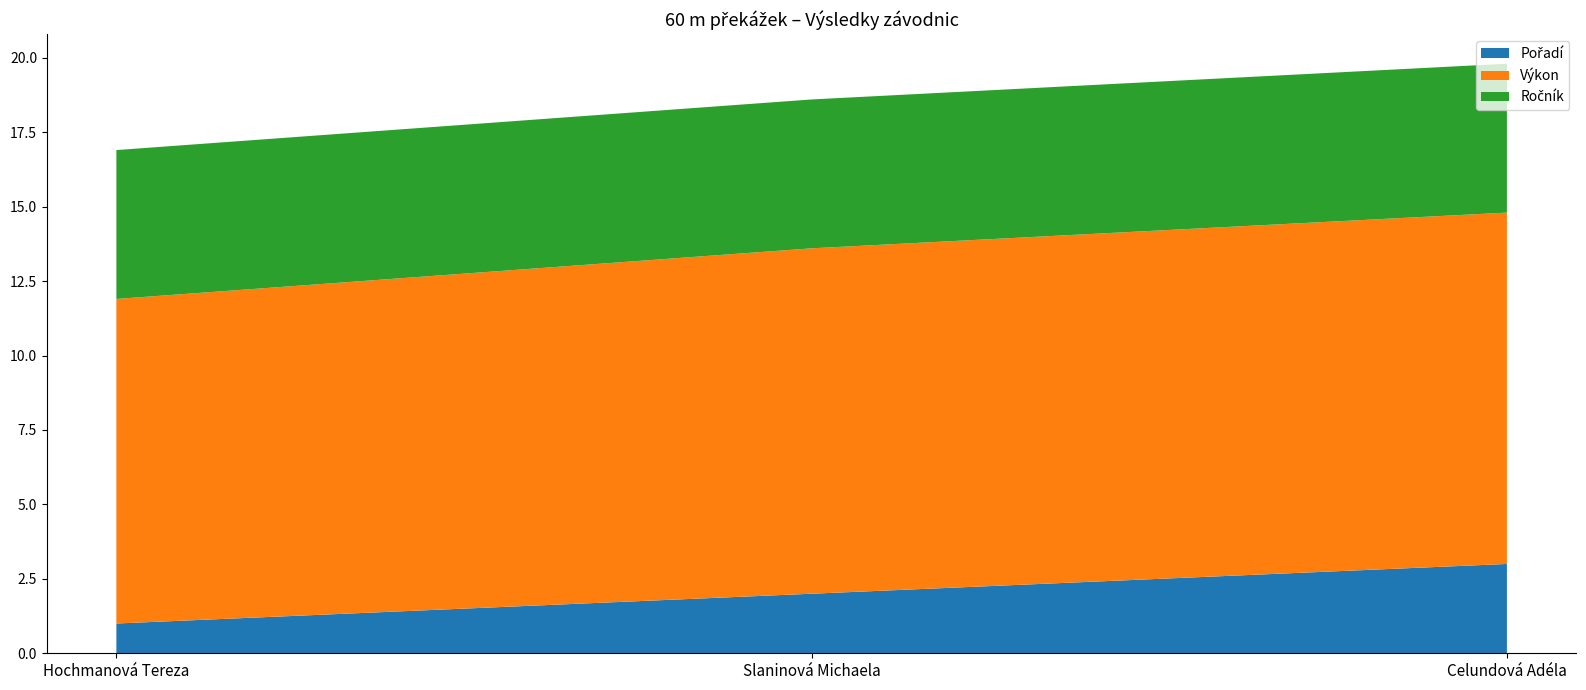

Reading right to left, list all the values displayed in this chart.

Pořadí: 3.0	2.0	1.0
Výkon: 11.8	11.6	10.9
Ročník: 5.0	5.0	5.0